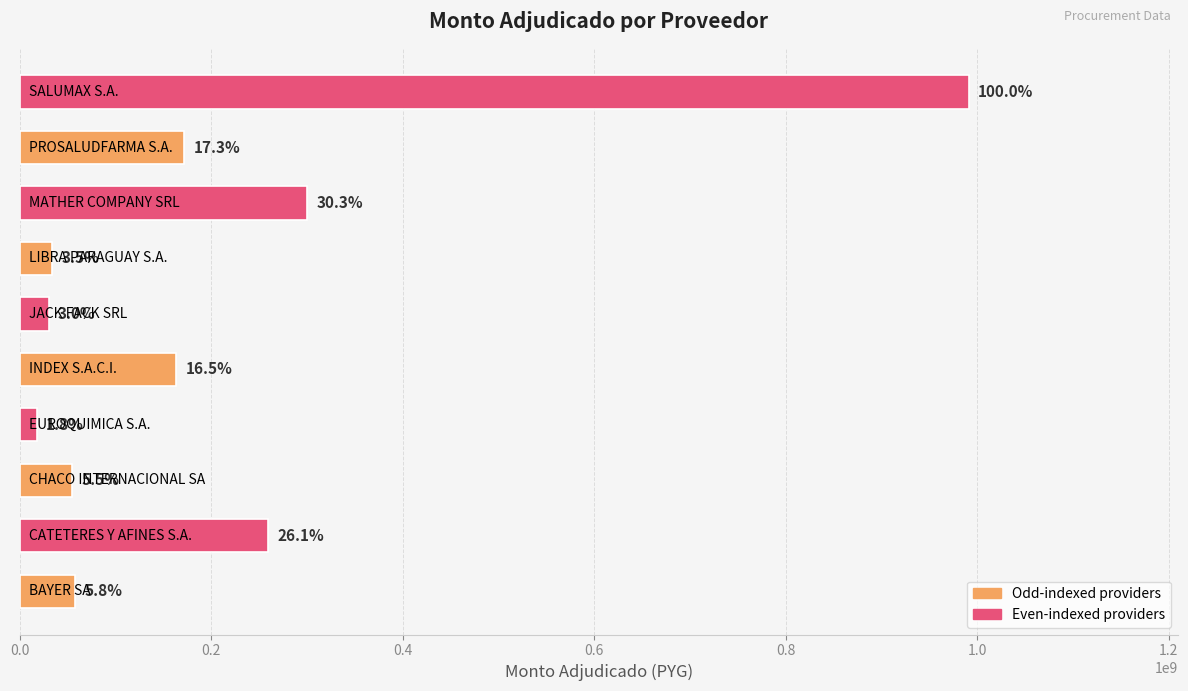

Are the bars horizontal?

Yes